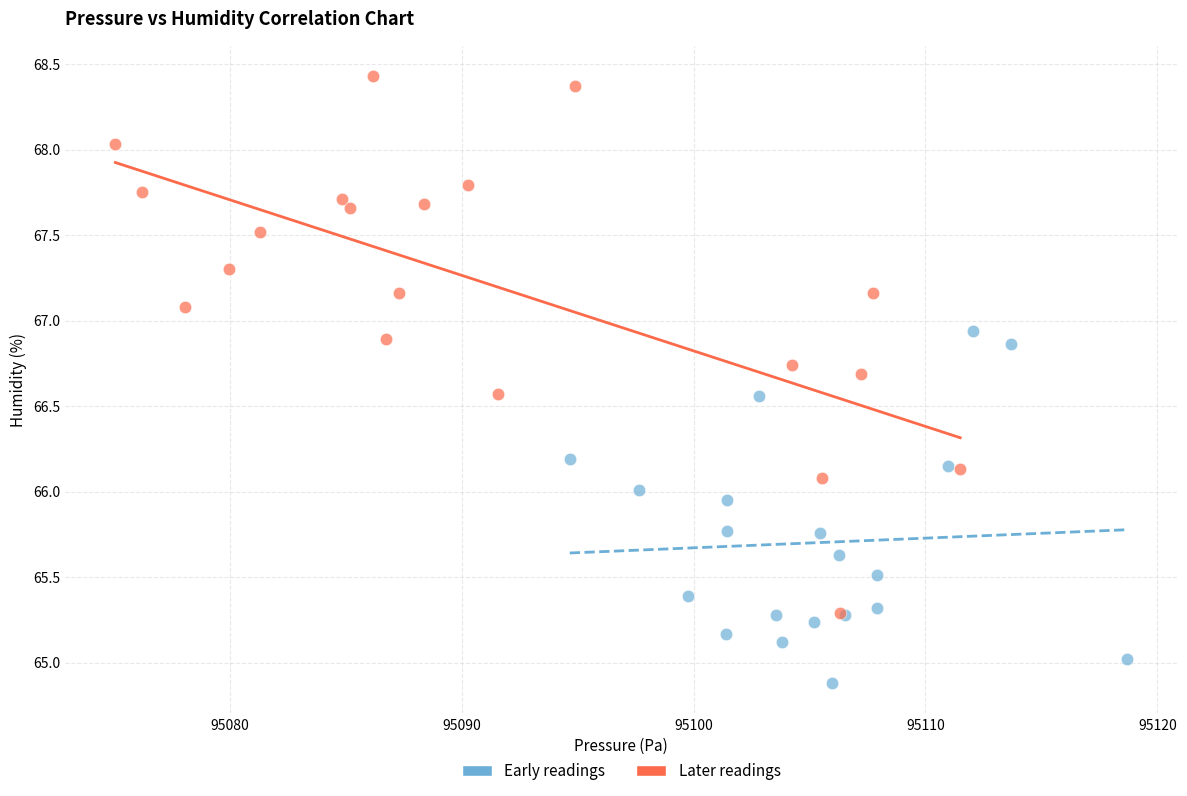

Which series reaches the minimum Y coordinate?

Early readings